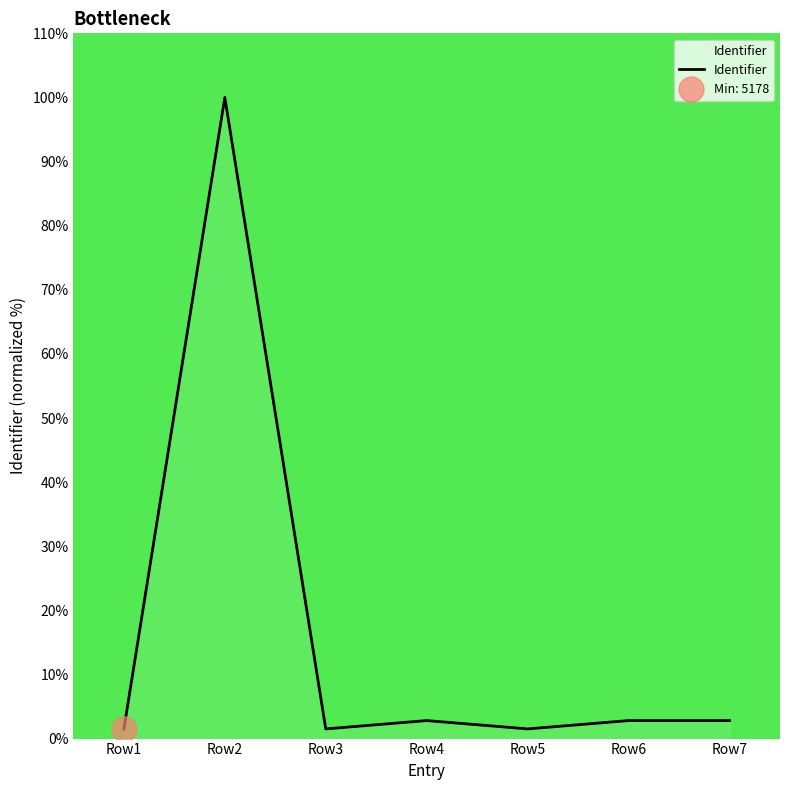

Reading left to right, list all the values displayed in this chart.

Row1=1.5	Row2=100.0	Row3=1.5	Row4=2.8	Row5=1.5	Row6=2.8	Row7=2.8